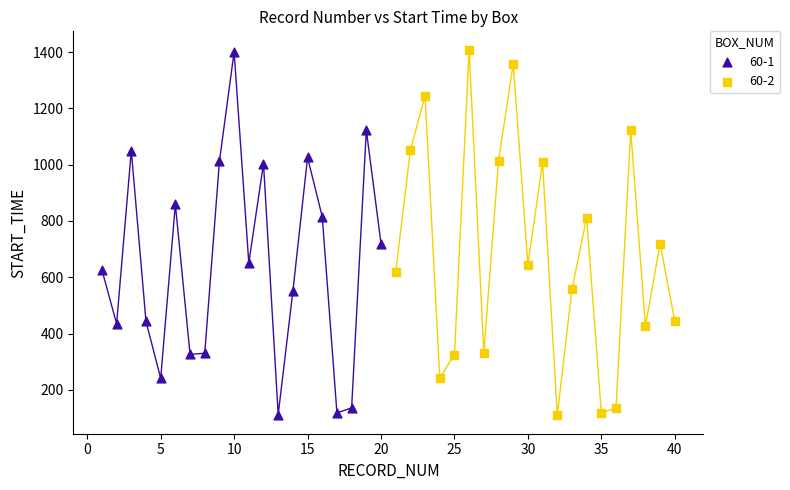

What are all the series names shown in the legend?

60-1, 60-2